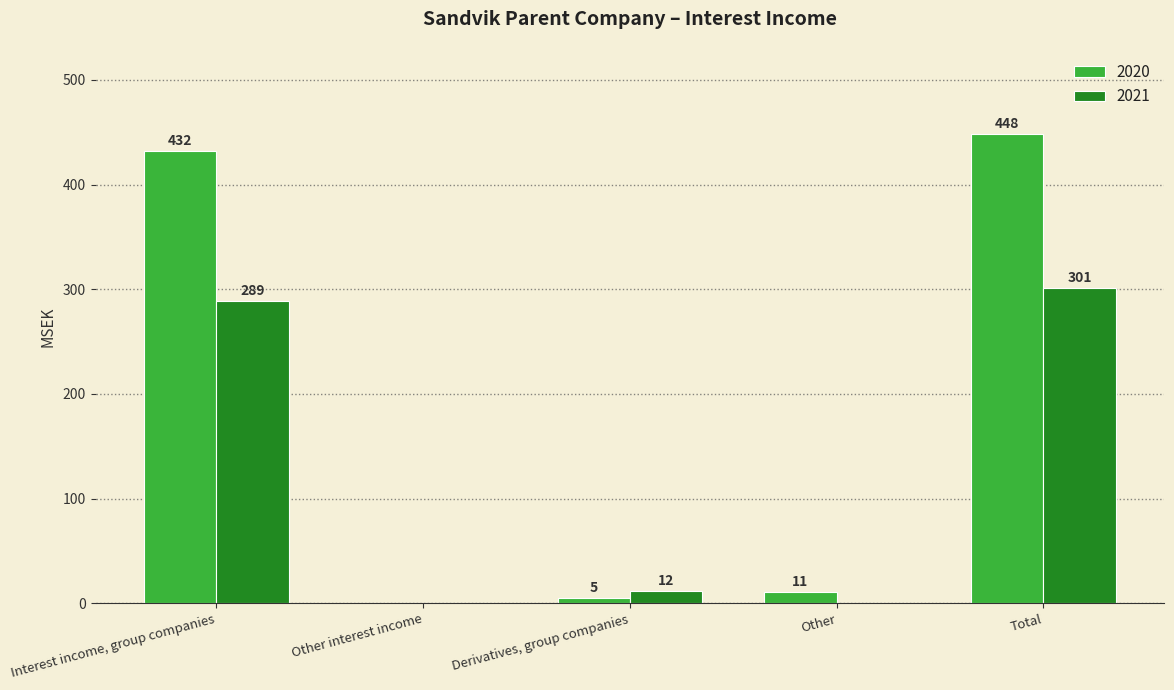

Are the bars grouped side by side (vs. stacked)?

Yes